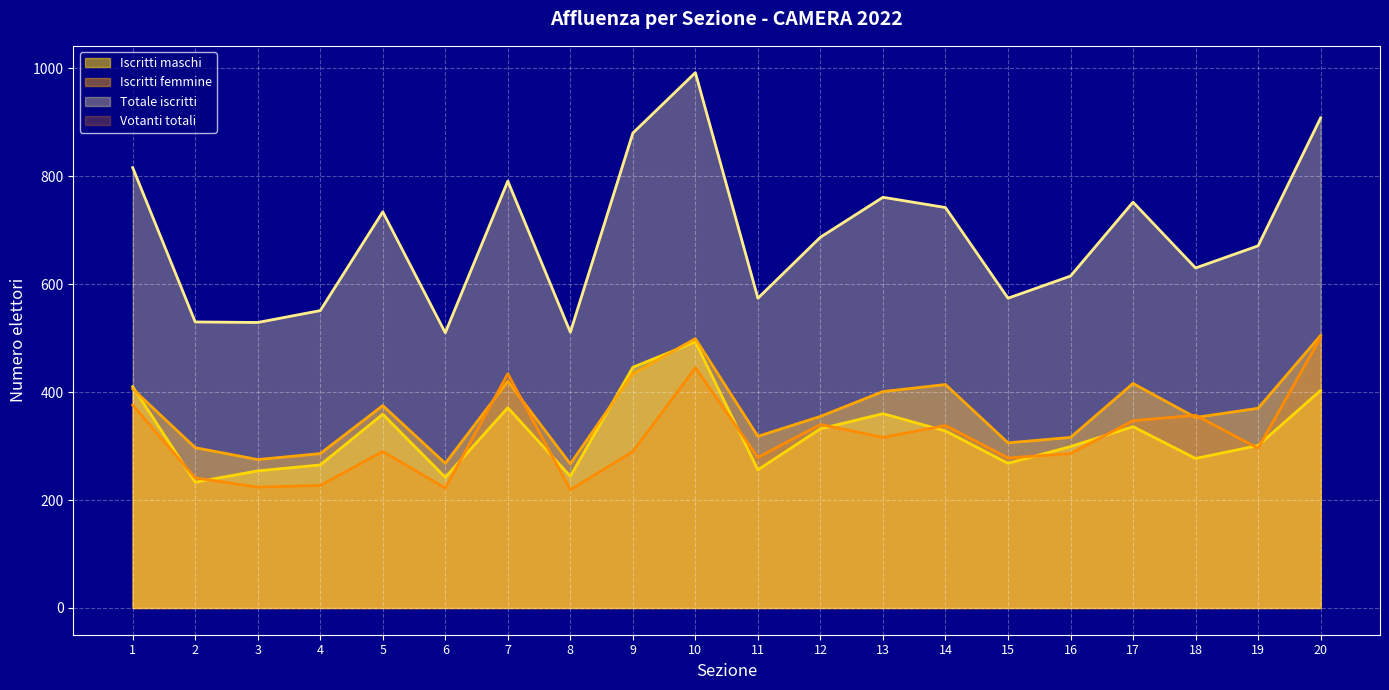

At which label does Votanti totali first exceed 296?

1